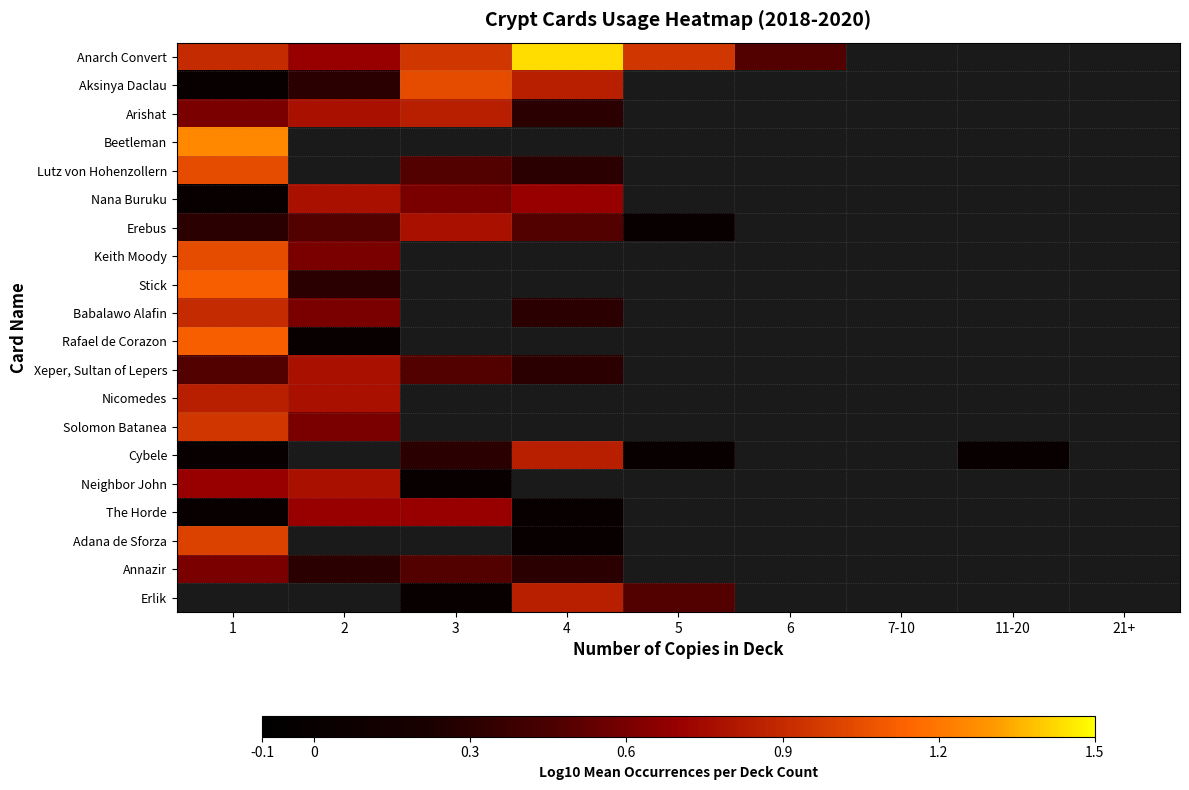

Which category has the highest value across all series?

4